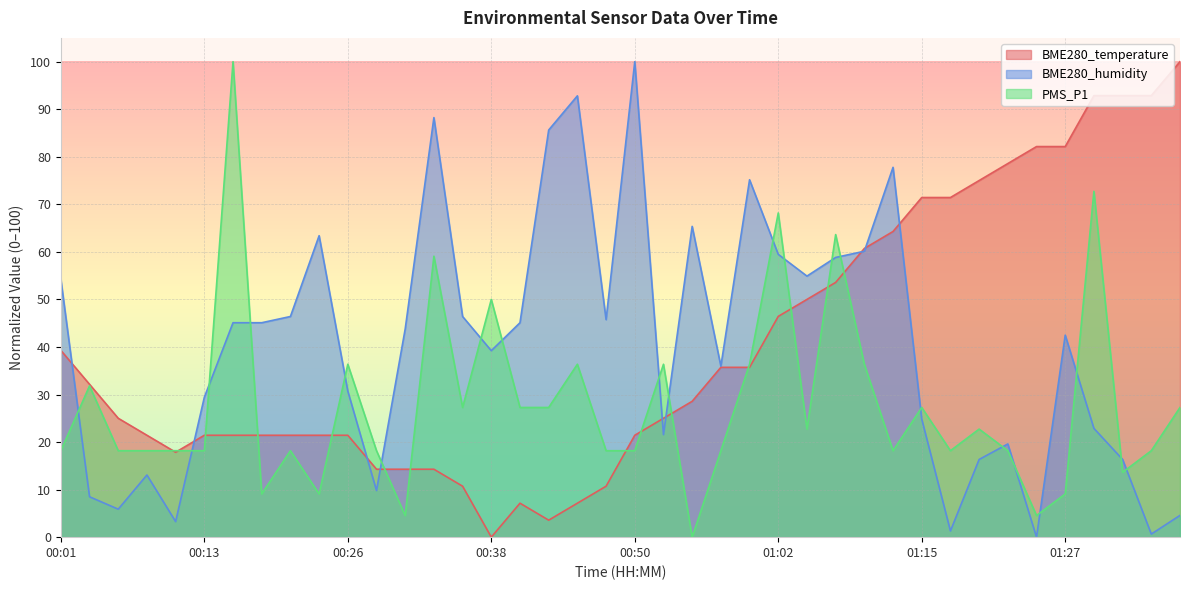

Reading left to right, extract all data points from this chart.

BME280_temperature: 39.3	32.1	25.0	21.4	17.9	21.4	21.4	21.4	21.4	21.4	21.4	14.3	14.3	14.3	10.7	0.0	7.1	3.6	7.1	10.7	21.4	25.0	28.6	35.7	35.7	46.4	50.0	53.6	60.7	64.3	71.4	71.4	75.0	78.6	82.1	82.1	92.9	92.9	92.9	100.0
BME280_humidity: 54.2	8.5	5.9	13.1	3.3	29.4	45.1	45.1	46.4	63.4	30.7	9.8	43.8	88.2	46.4	39.2	45.1	85.6	92.8	45.8	100.0	21.6	65.4	35.9	75.2	59.5	54.9	58.8	60.1	77.8	24.8	1.3	16.3	19.6	0.0	42.5	22.9	16.3	0.7	4.6
PMS_P1: 18.2	31.8	18.2	18.2	18.2	18.2	100.0	9.1	18.2	9.1	36.4	18.2	4.5	59.1	27.3	50.0	27.3	27.3	36.4	18.2	18.2	36.4	0.0	18.2	36.4	68.2	22.7	63.6	36.4	18.2	27.3	18.2	22.7	18.2	4.5	9.1	72.7	13.6	18.2	27.3